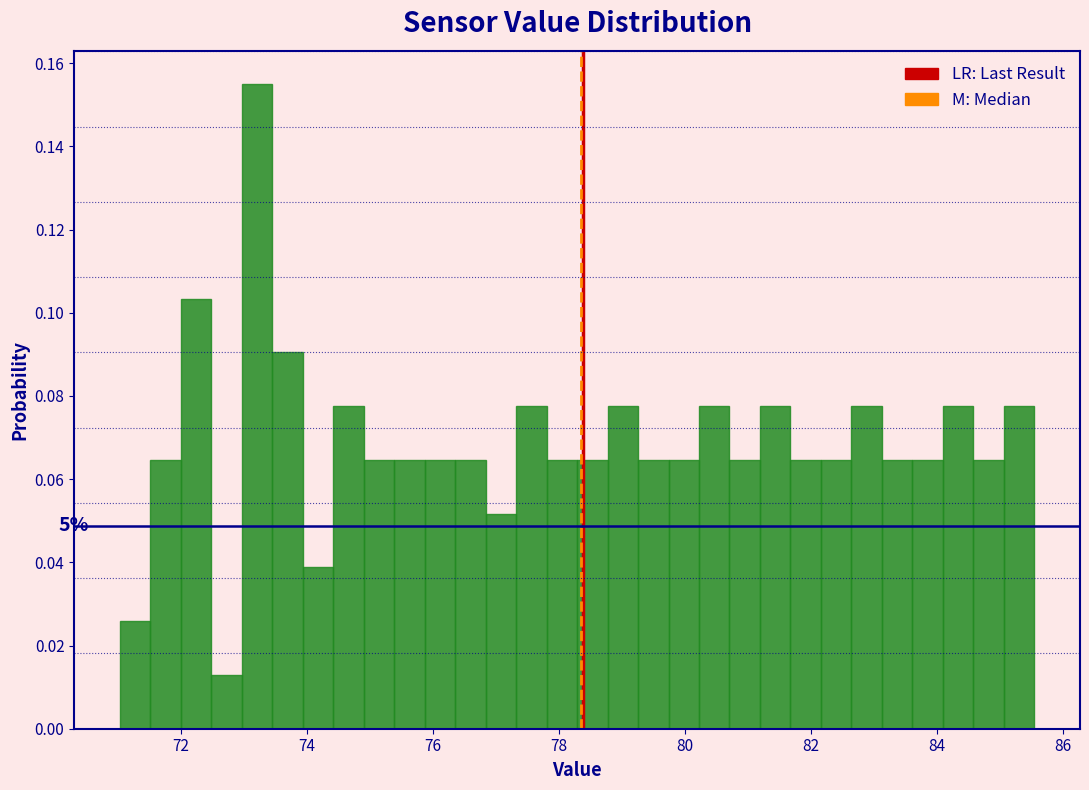

Around what value on the x-axis is the tallest bar? Give the approximate position of its centre, as read against the axis.

73.2